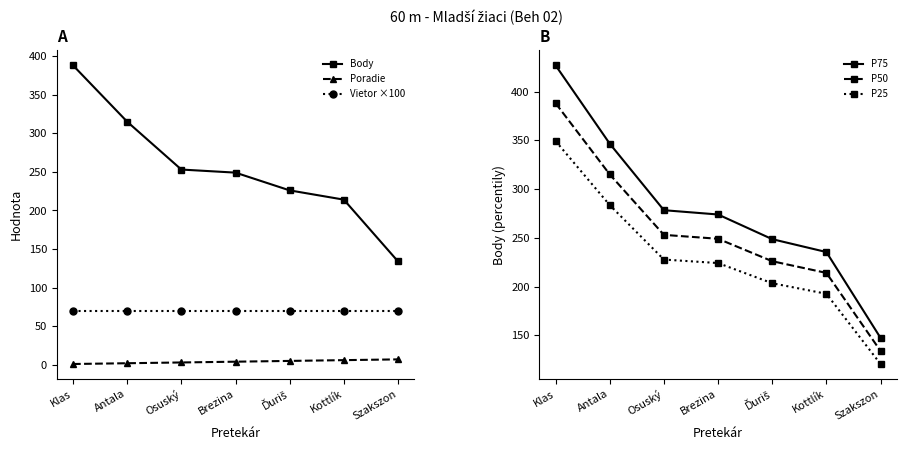

True or false: P50 has a value of 414.6 at Osuský.

False